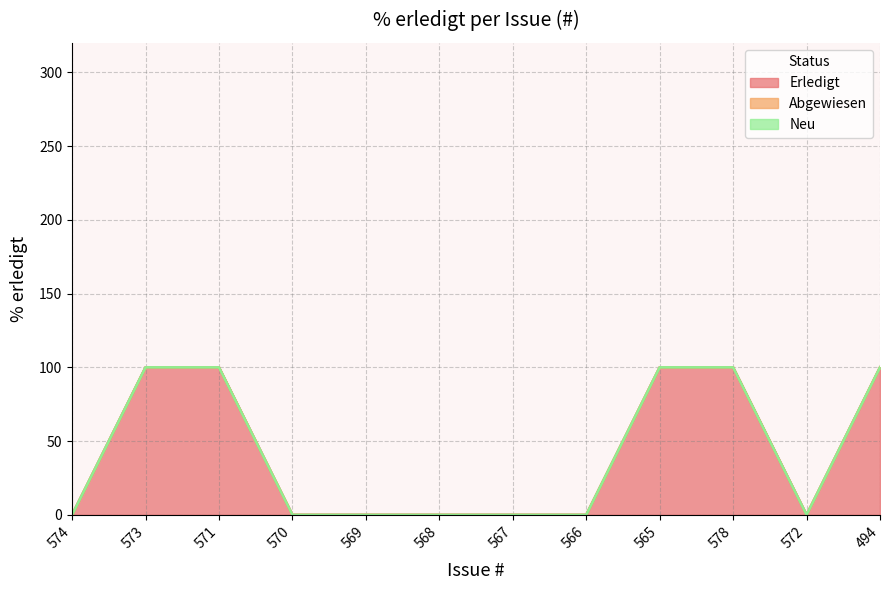

Rank the categories by value from highest to lowest.

573, 571, 565, 578, 494, 574, 570, 569, 568, 567, 566, 572